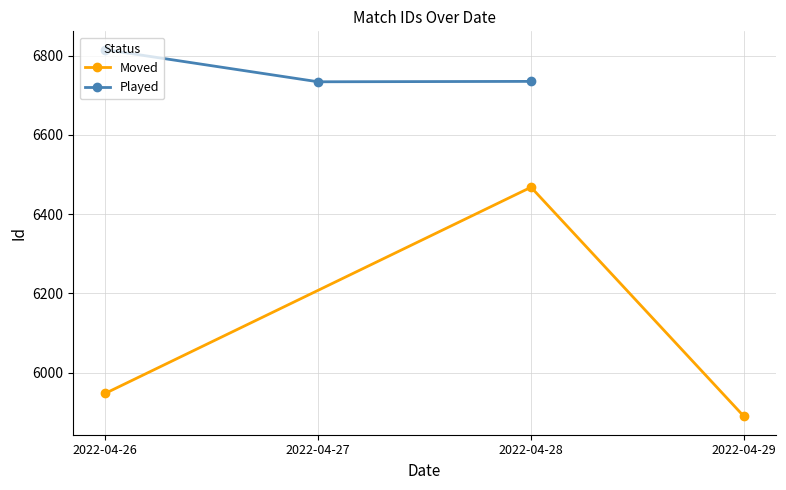

Which series has the largest range (max minus min)?

Moved